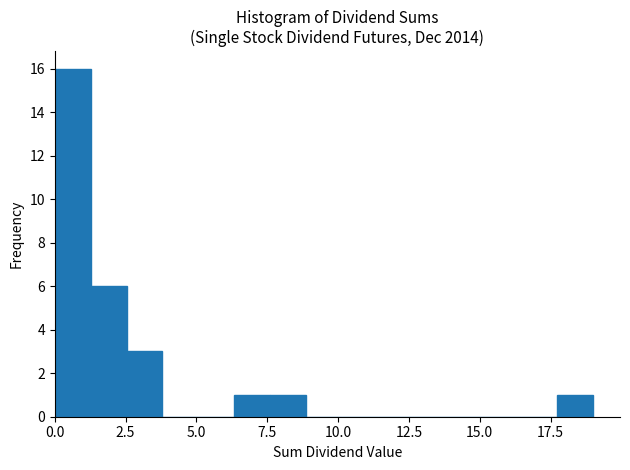

Around what value on the x-axis is the tallest bar? Give the approximate position of its centre, as read against the axis.

0.5